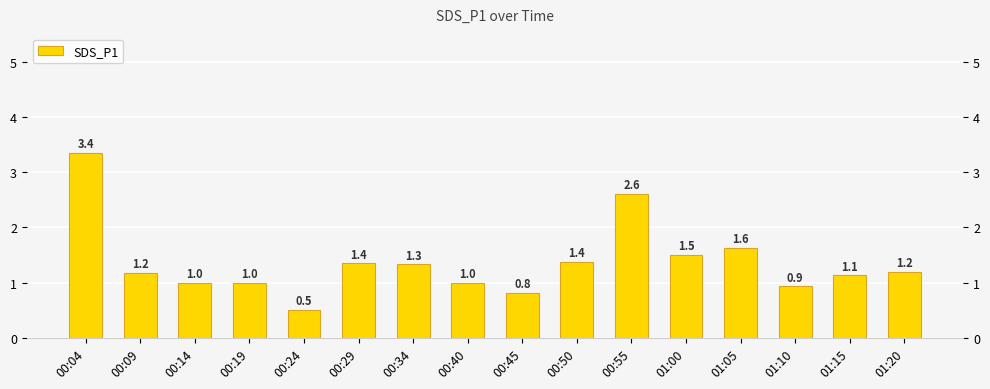

What is the approximate value at 01:10?

0.9